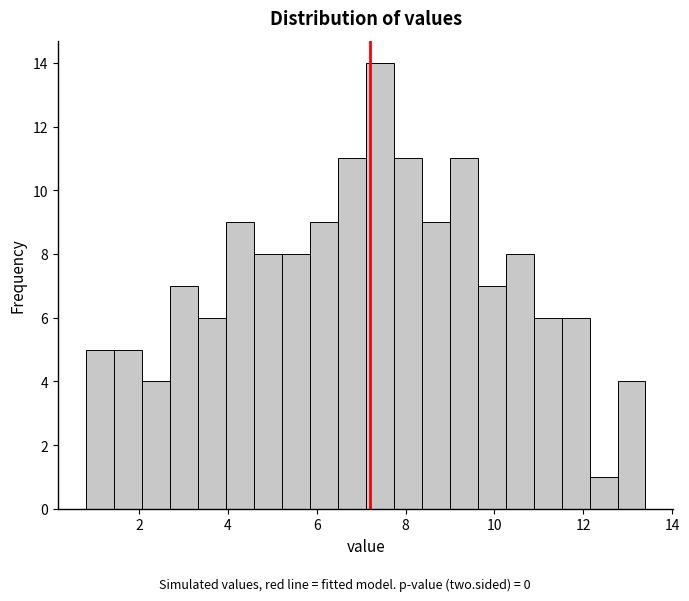

Read against the x-axis, roughly where is the centre of the tallest bar?

7.4